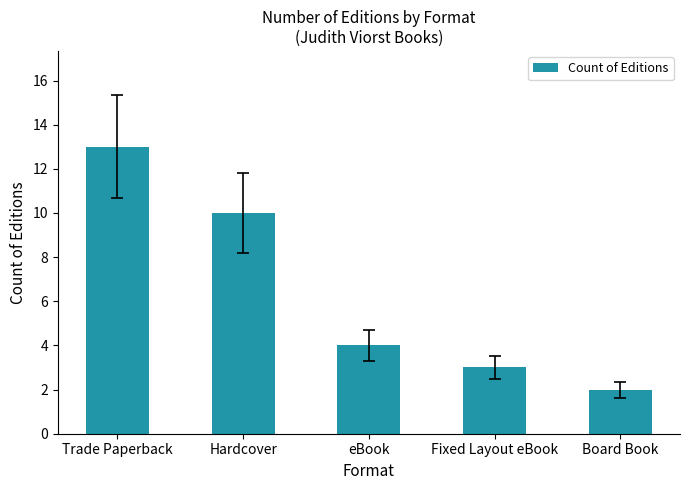

Which category has the lowest value across all series?

Board Book